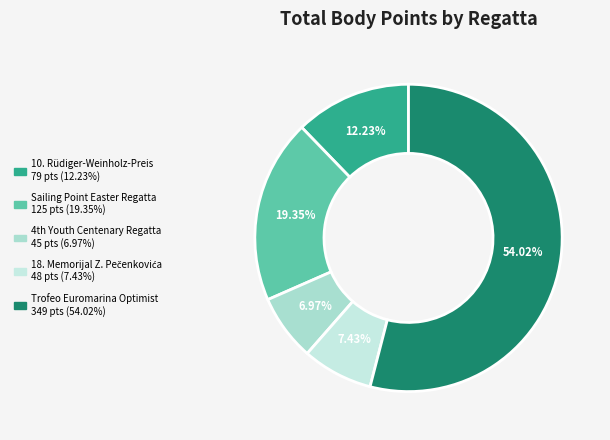

True or false: 10. Rüdiger-Weinholz-Preis accounts for 18% of the total.

False